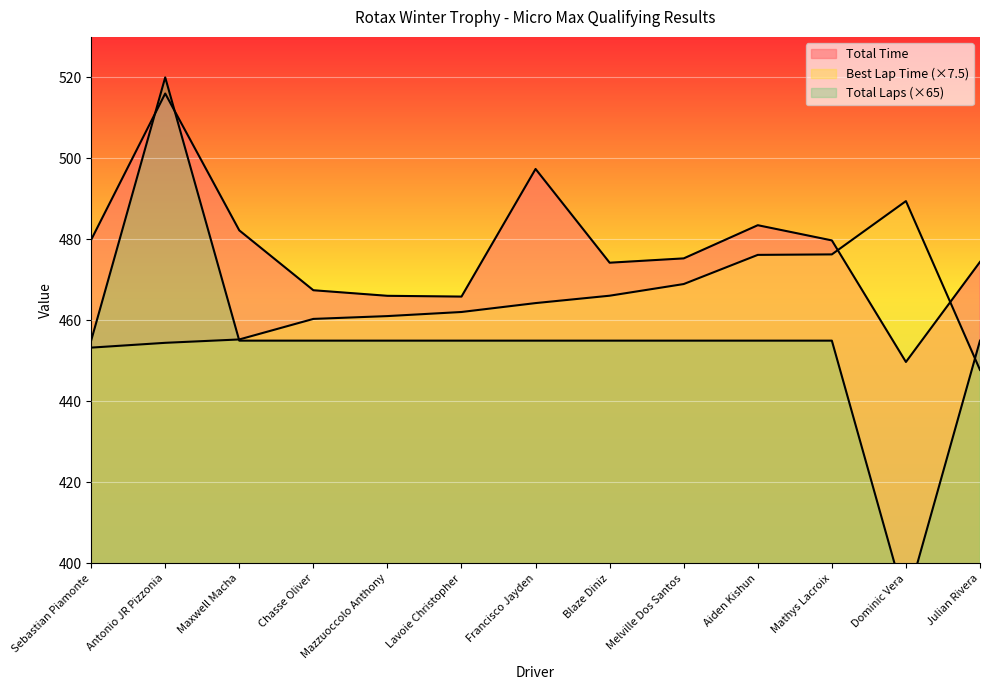

What position from the right is Chasse Oliver?

10